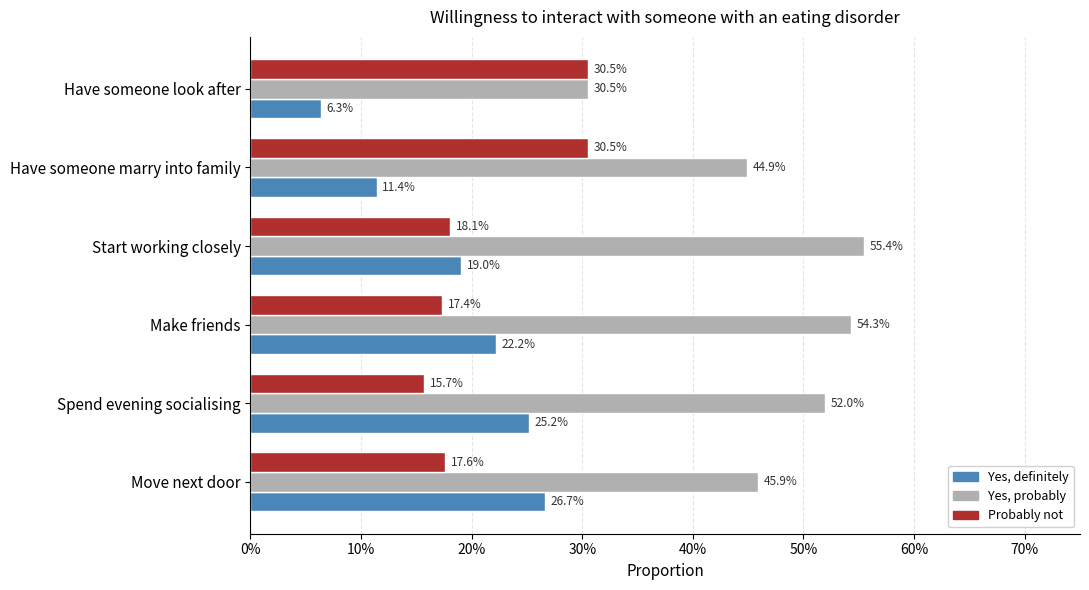

What are all the series names shown in the legend?

Yes, definitely, Yes, probably, Probably not